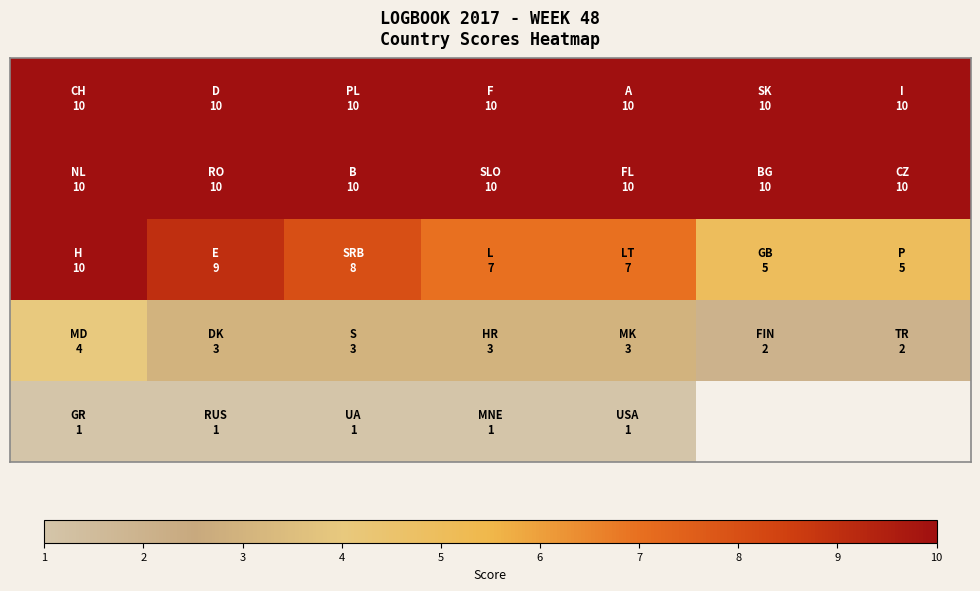

What is the maximum value shown in the chart?

10.0